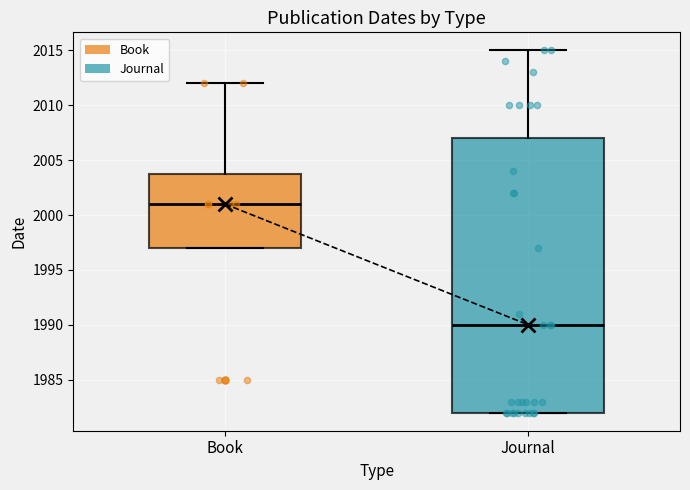

Reading left to right, transcribe this box plot: for each box, give where its median line is, the range the box spans, and where its two whiskers end, as read against the y-axis. The values are not printed on the chart, so give them approximately, as read against the axis.

Book: median 2001, box 1997 to 2004, whiskers 1997 to 2012
Journal: median 1990, box 1982 to 2007, whiskers 1982 to 2015